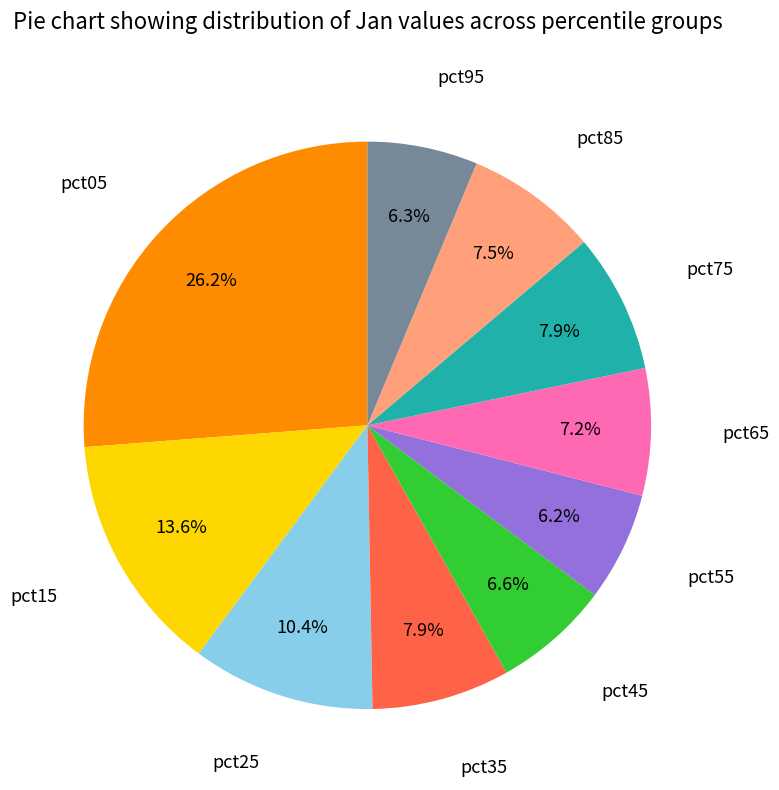

Is there a majority slice in this chart?

No